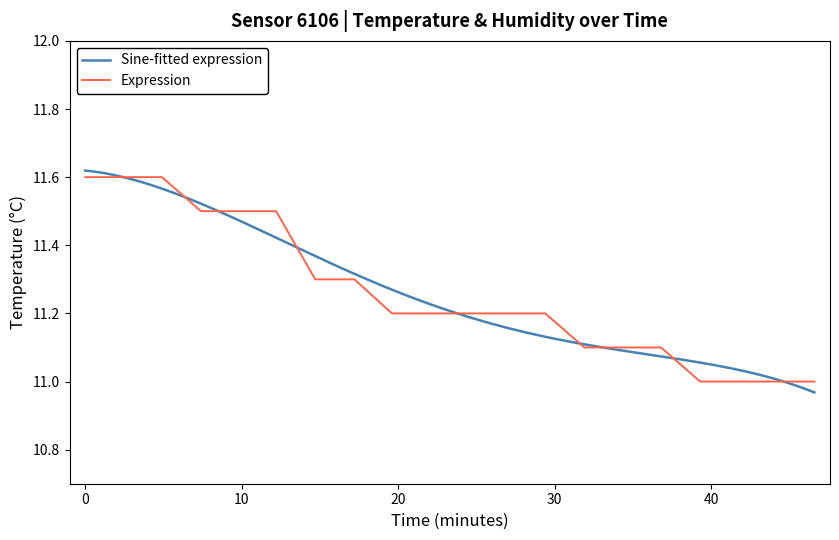

What is the highest value of the Expression series?

11.6